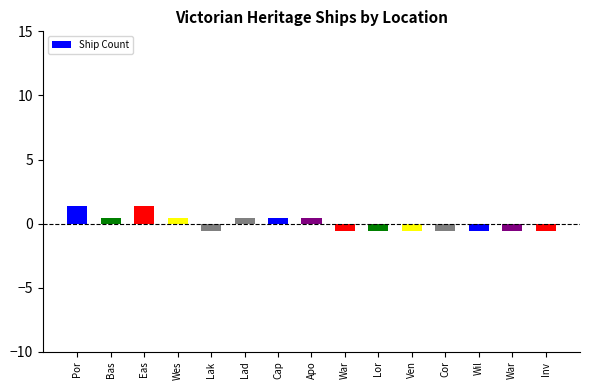

What is the value of the 10th bar from the left?

-0.6